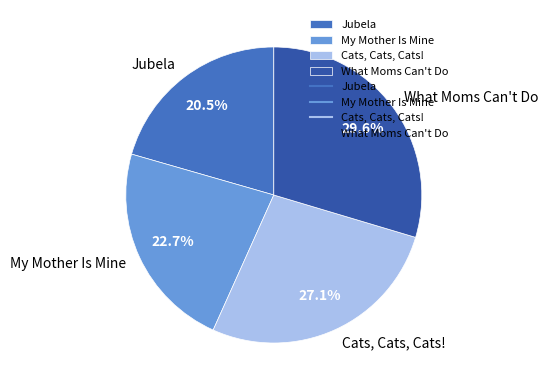

Combined, what portion of the pie is My Mother Is Mine and What Moms Can't Do?

52.4%